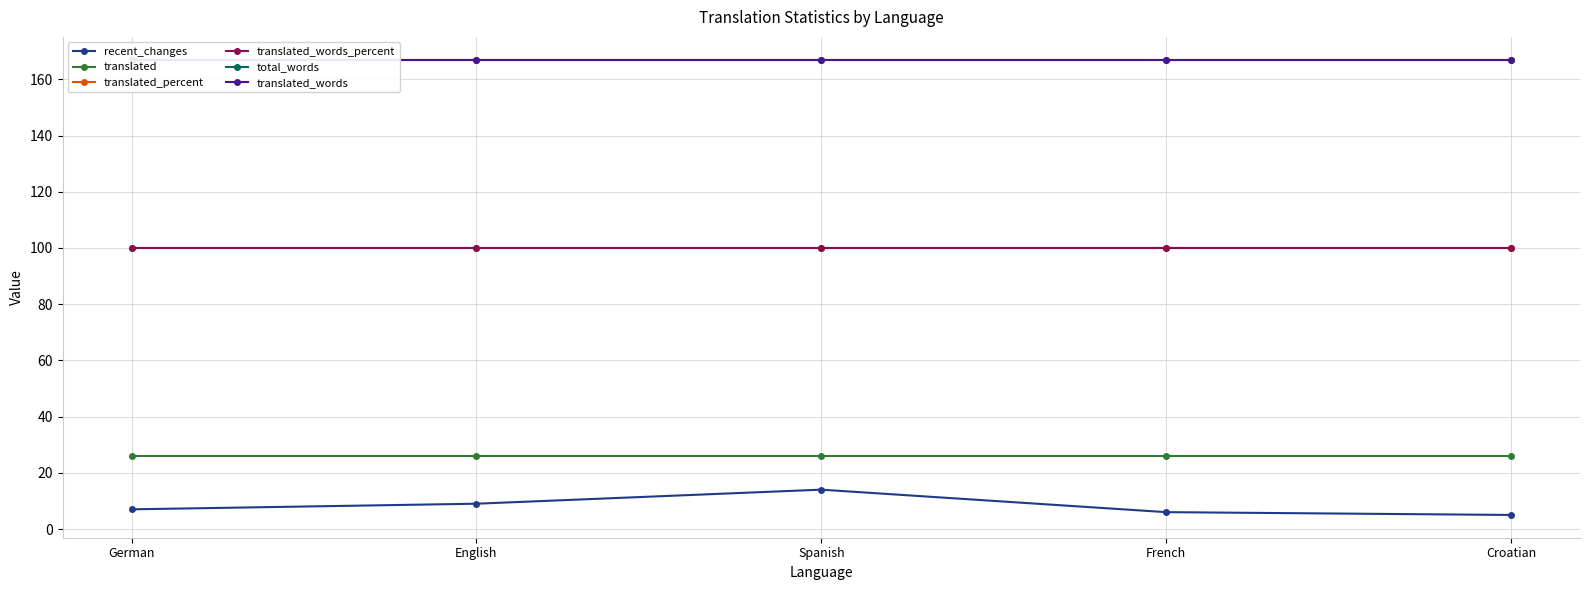

Which series changed the most between English and French?

recent_changes